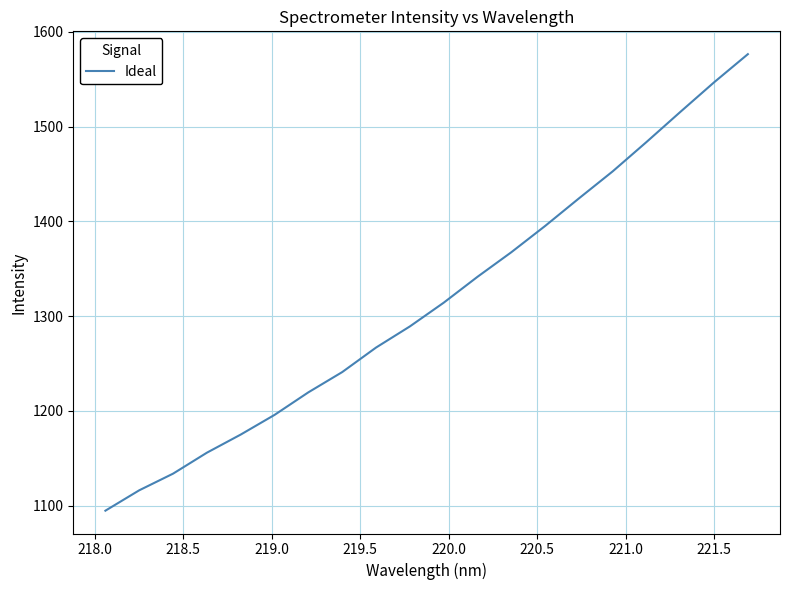

What is the difference between the maximum and minimum values?

481.9